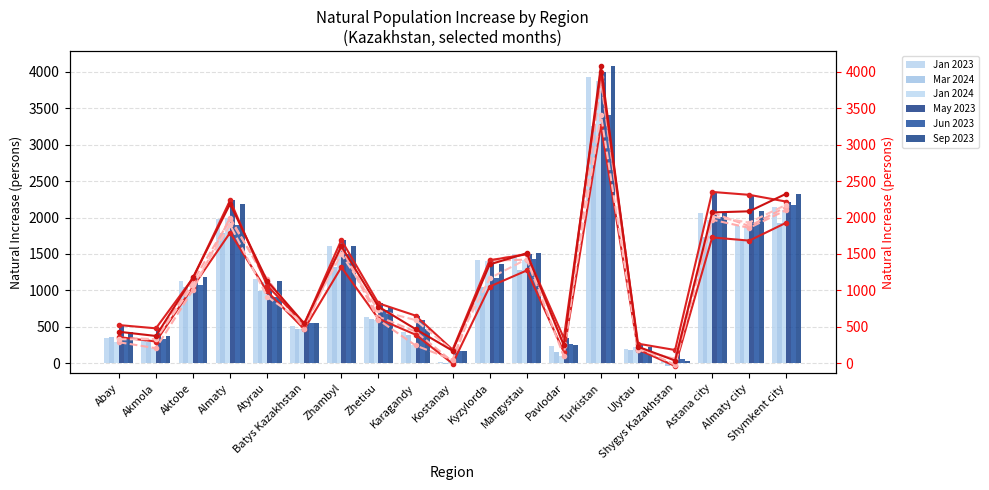

What is the value of the Mar 2024 bar at the 15th from the left?

187